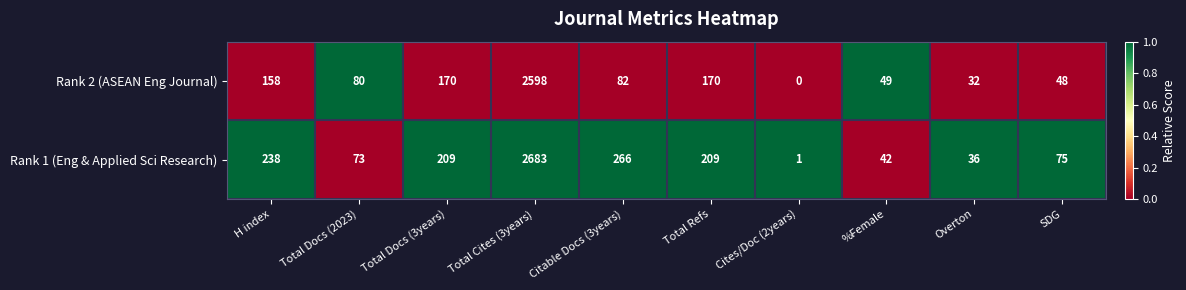

At which label does Rank 2 (ASEAN Eng Journal) reach its minimum?

Cites/Doc (2years)